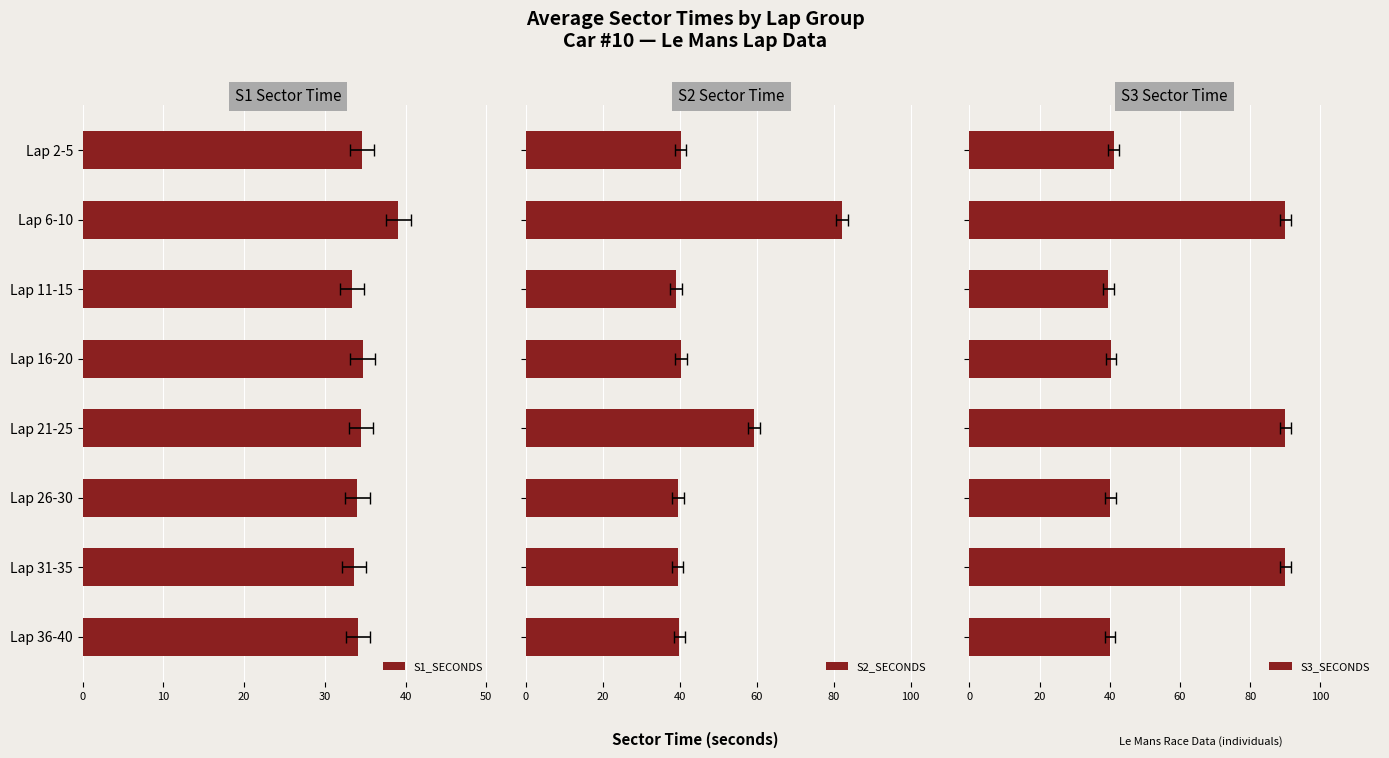

At which category is the sum across all series the highest?

Lap 6-10